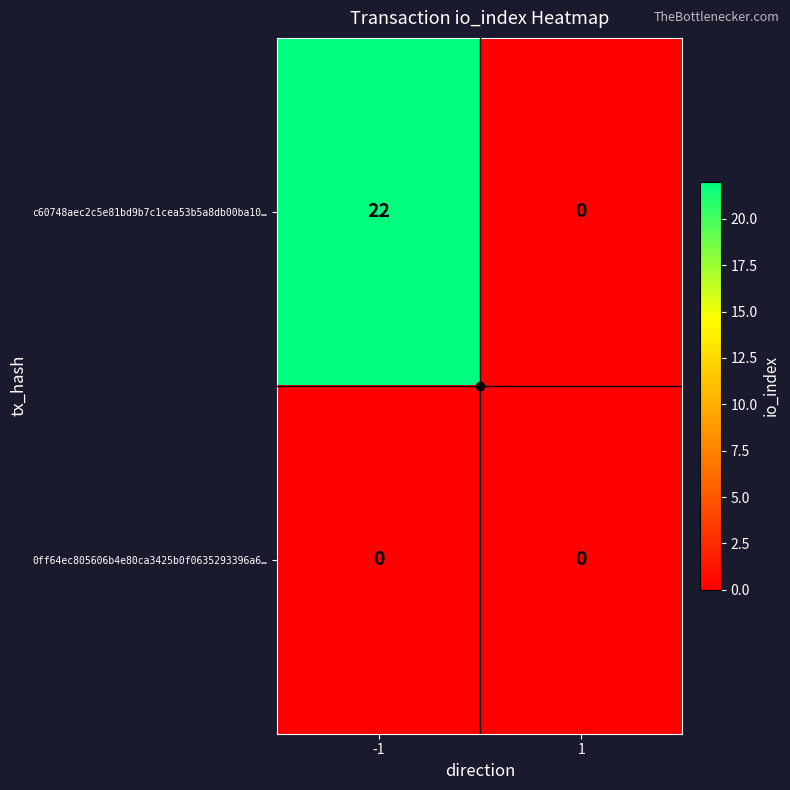

At -1, list the series in order from largest to smallest.

c60748aec2c5e81bd9b7c1cea53b5a8db00ba10…, 0ff64ec805606b4e80ca3425b0f0635293396a6…